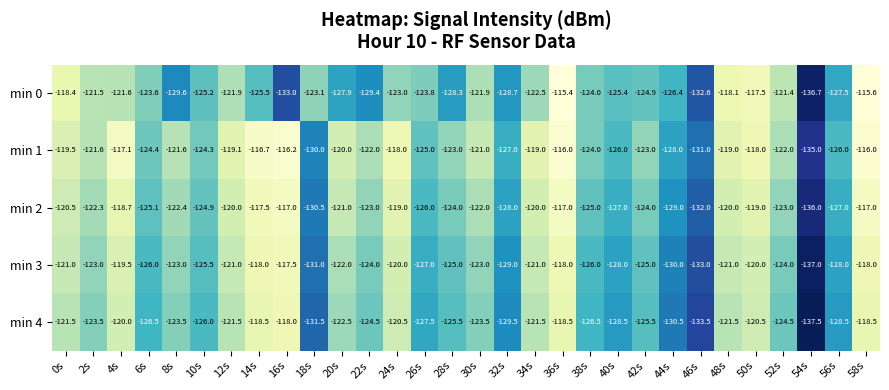

Rank the series at 50s from highest to lowest value.

min 0, min 1, min 2, min 3, min 4